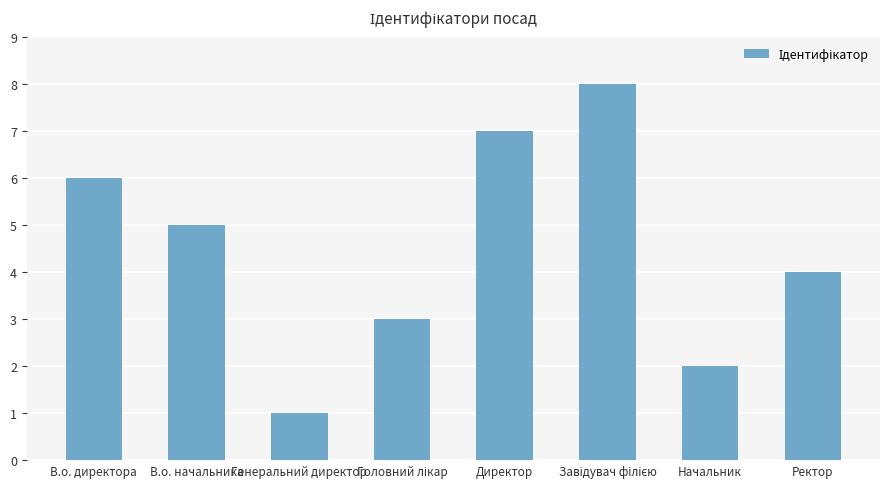

How many bars are there in total?

8